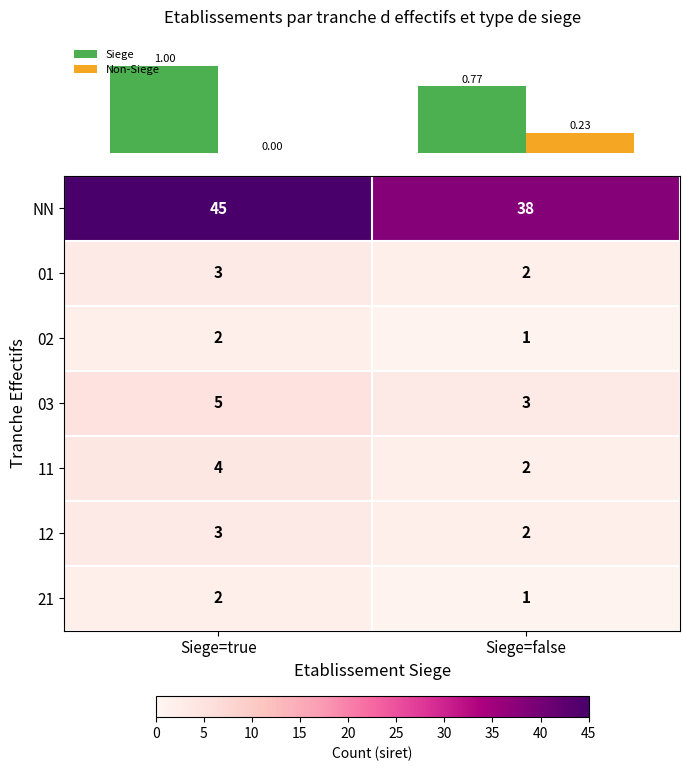

Is the value of 02 at Siege=false greater than the value of NN at Siege=false?

No